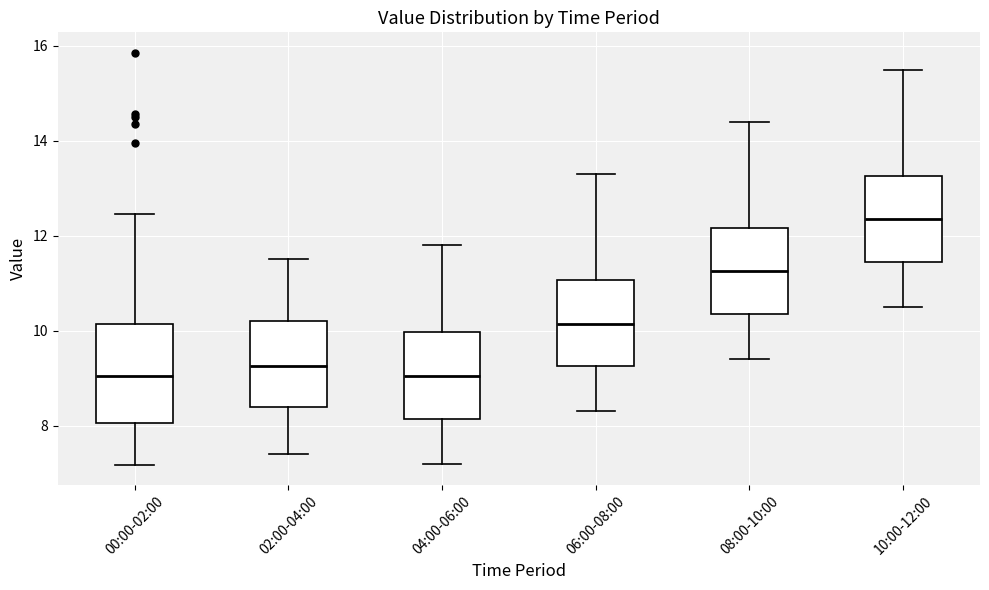

Reading left to right, read every box against the y-axis: the position of its median line, the range the box covers, and the ends of its whiskers. The values are not printed on the chart, so give them approximately, as read against the axis.

00:00-02:00: median 9.0, box 8.0 to 10.2, whiskers 7.2 to 12.4
02:00-04:00: median 9.2, box 8.4 to 10.2, whiskers 7.4 to 11.6
04:00-06:00: median 9.0, box 8.2 to 10.0, whiskers 7.2 to 11.8
06:00-08:00: median 10.2, box 9.2 to 11.0, whiskers 8.4 to 13.4
08:00-10:00: median 11.2, box 10.4 to 12.2, whiskers 9.4 to 14.4
10:00-12:00: median 12.4, box 11.4 to 13.2, whiskers 10.6 to 15.6